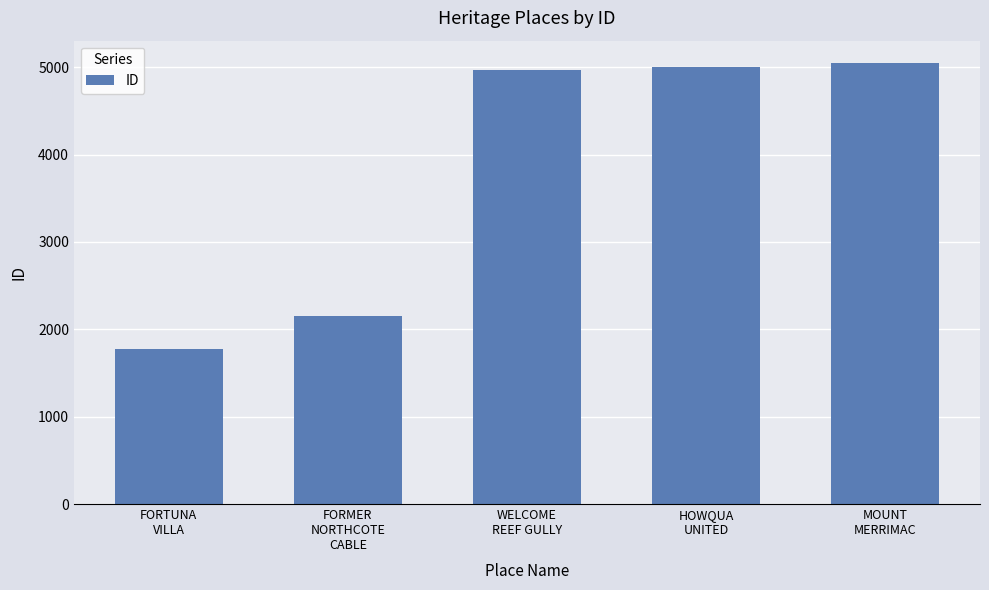

What is the minimum value shown in the chart?

1775